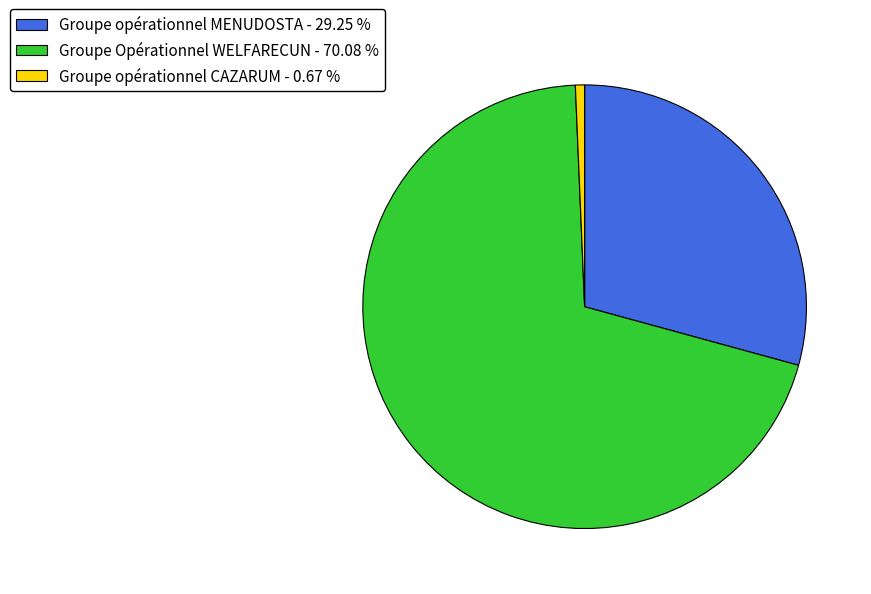

Count the number of slices in the pie.

3